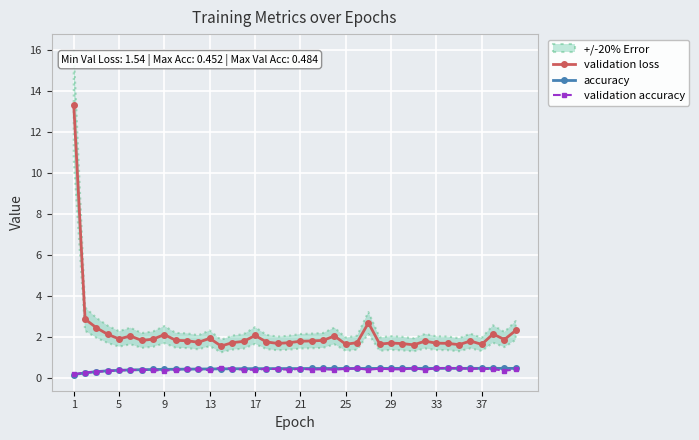

At 38, list the series in order from smallest to largest.

validation accuracy, accuracy, validation loss